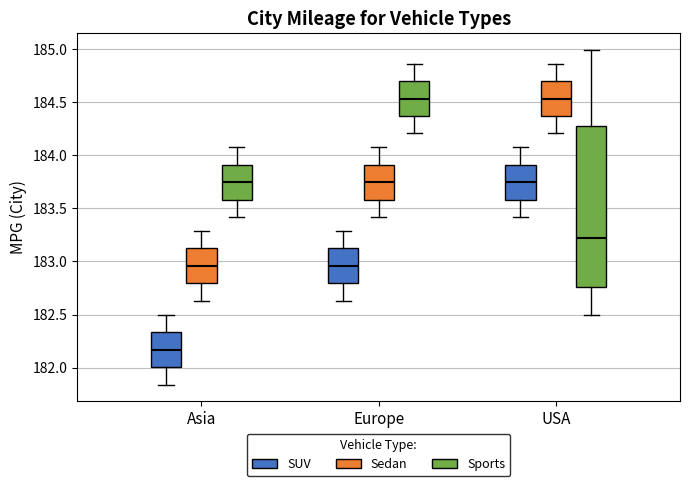

Reading left to right, read every box against the y-axis: the position of its median line, the range the box covers, and the ends of its whiskers. The values are not printed on the chart, so give them approximately, as read against the axis.

Asia (SUV): median 182.15, box 182.00 to 182.35, whiskers 181.85 to 182.50
Asia (Sedan): median 182.95, box 182.80 to 183.10, whiskers 182.65 to 183.30
Asia (Sports): median 183.75, box 183.60 to 183.90, whiskers 183.40 to 184.05
Europe (SUV): median 182.95, box 182.80 to 183.10, whiskers 182.65 to 183.30
Europe (Sedan): median 183.75, box 183.60 to 183.90, whiskers 183.40 to 184.05
Europe (Sports): median 184.55, box 184.35 to 184.70, whiskers 184.20 to 184.85
USA (SUV): median 183.75, box 183.60 to 183.90, whiskers 183.40 to 184.05
USA (Sedan): median 184.55, box 184.35 to 184.70, whiskers 184.20 to 184.85
USA (Sports): median 183.20, box 182.75 to 184.25, whiskers 182.50 to 185.00